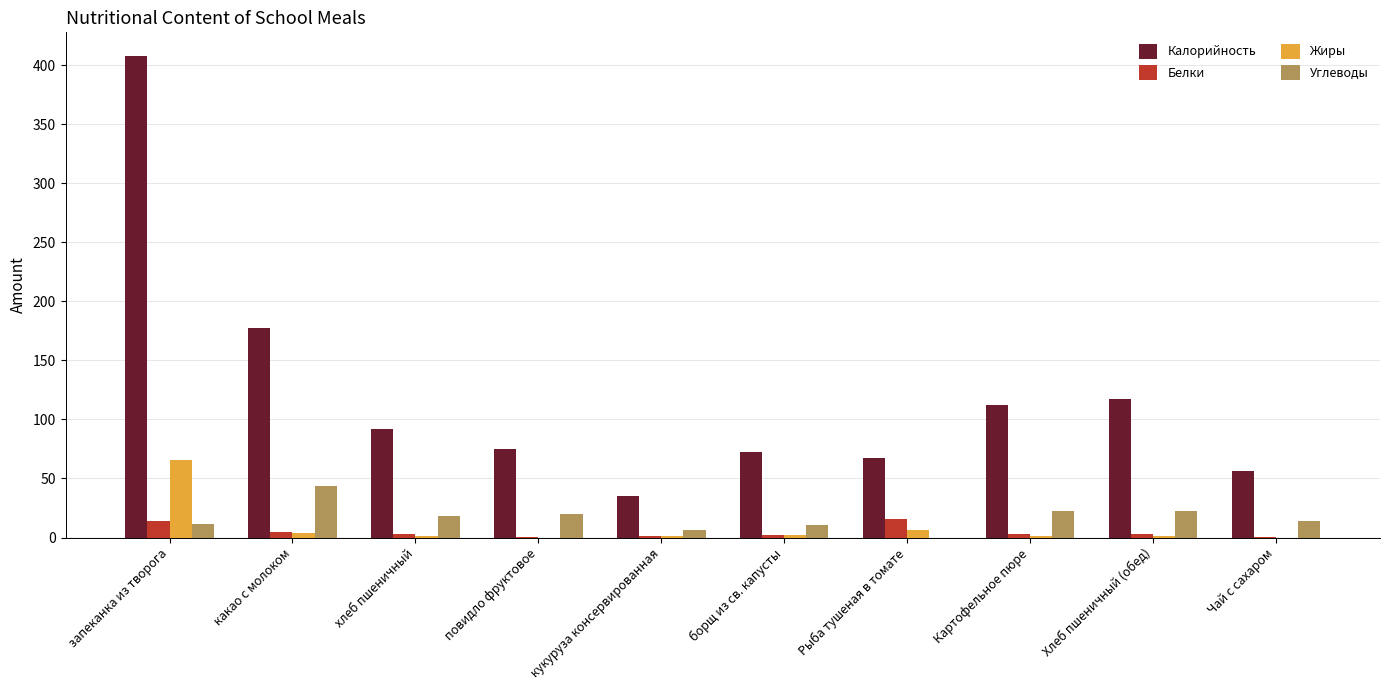

Which series has the largest total across all categories?

Калорийность